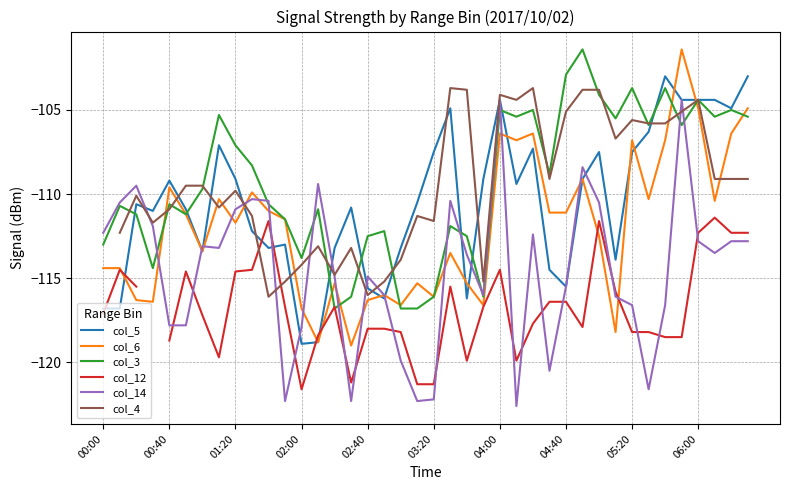

True or false: col_12 has more than 1 points higher than both neighbors.

True